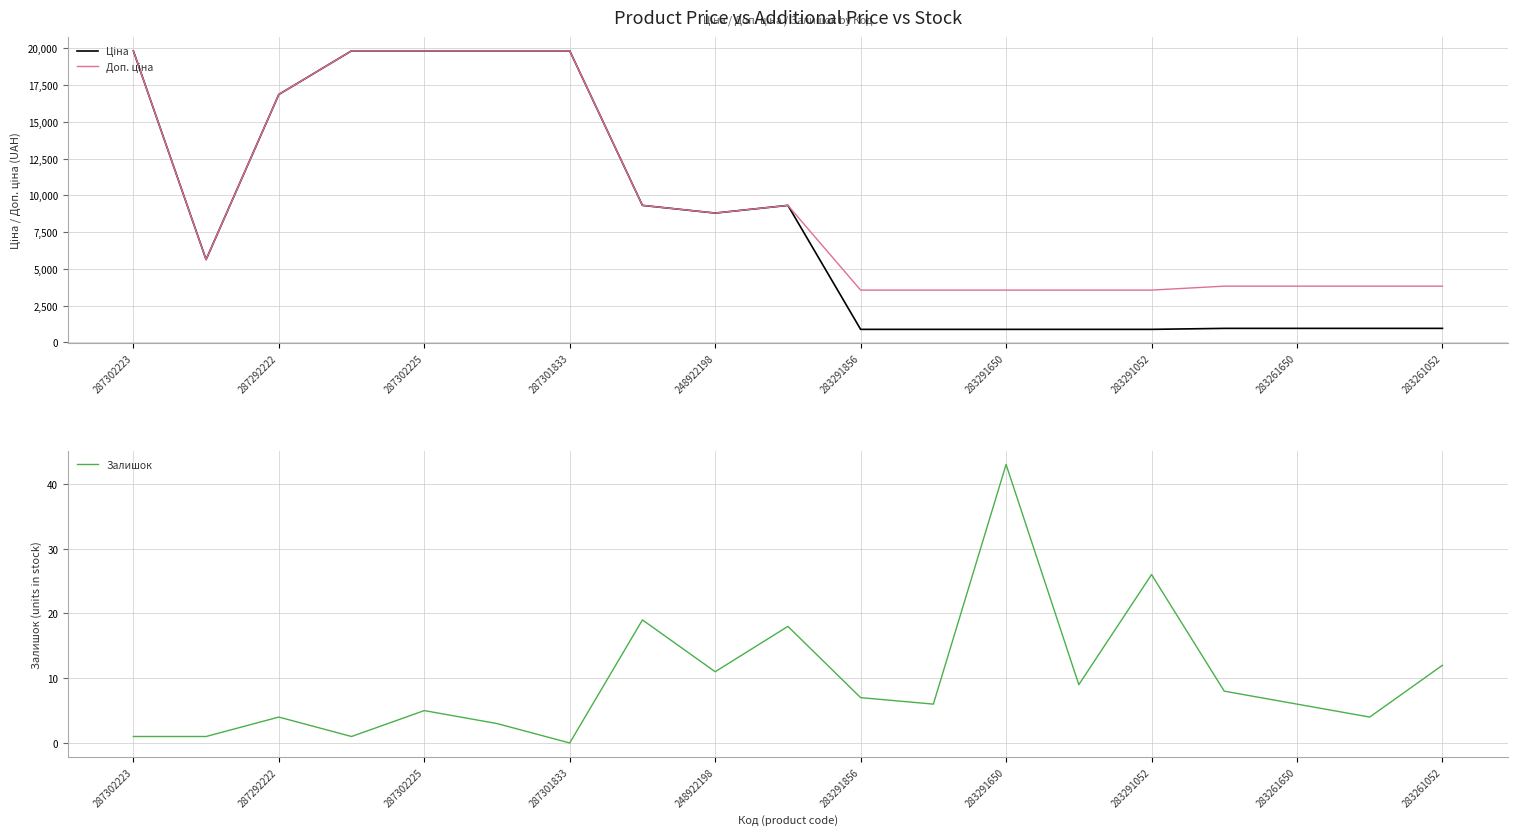

At which label does Залишок reach its minimum?

287301833